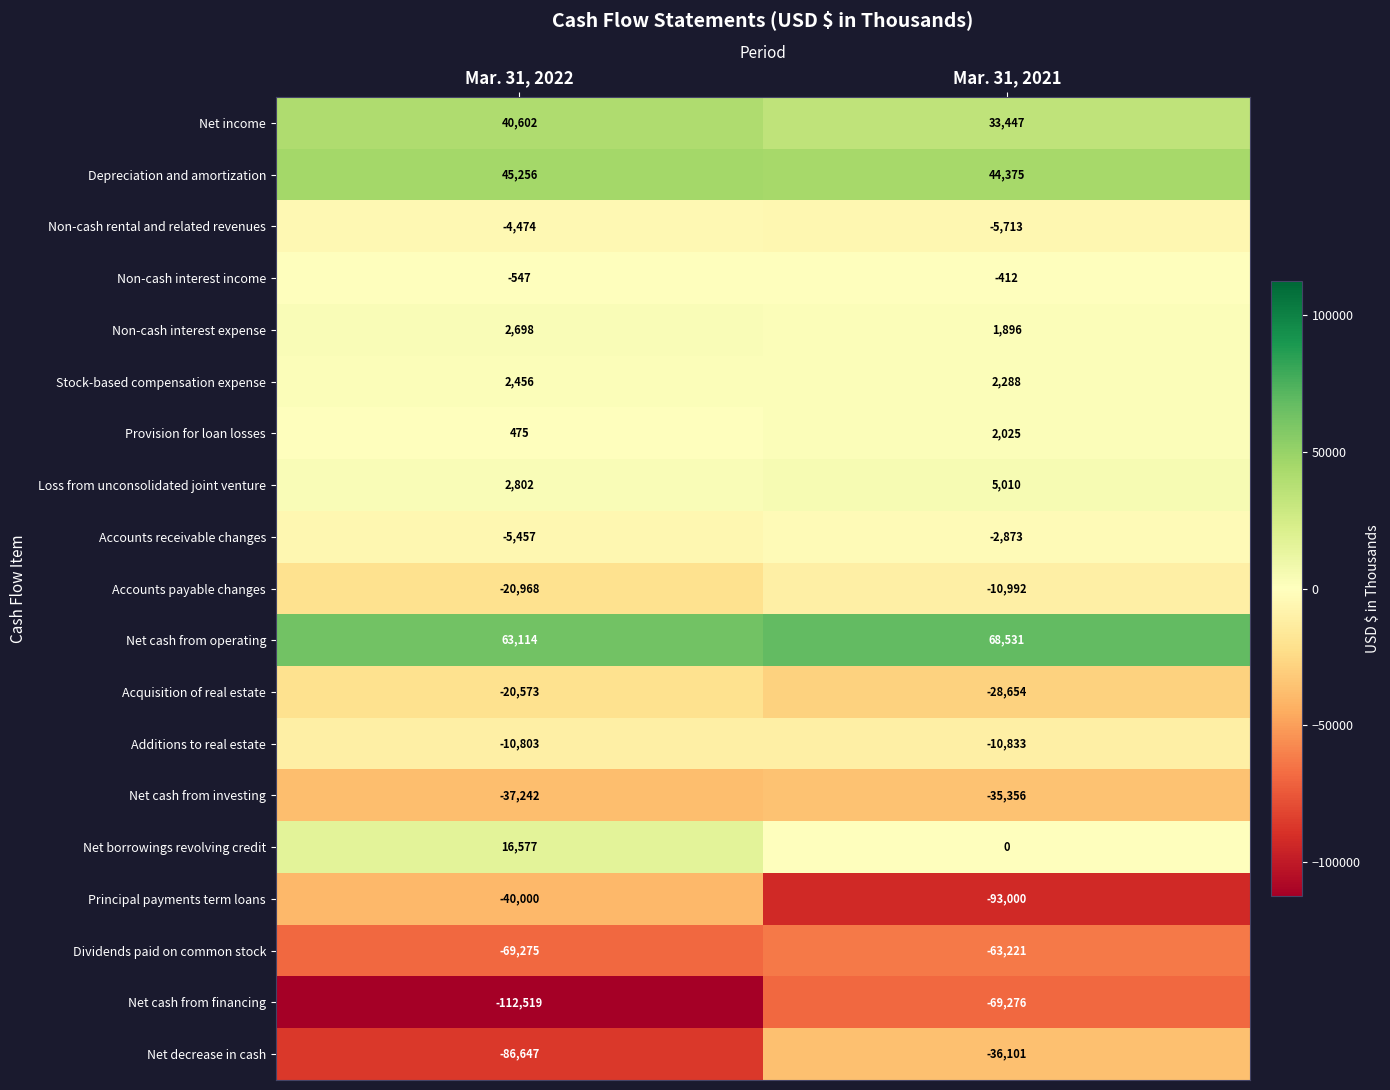

At which label is Non-cash rental and related revenues closest to -5093?

Mar. 31, 2022